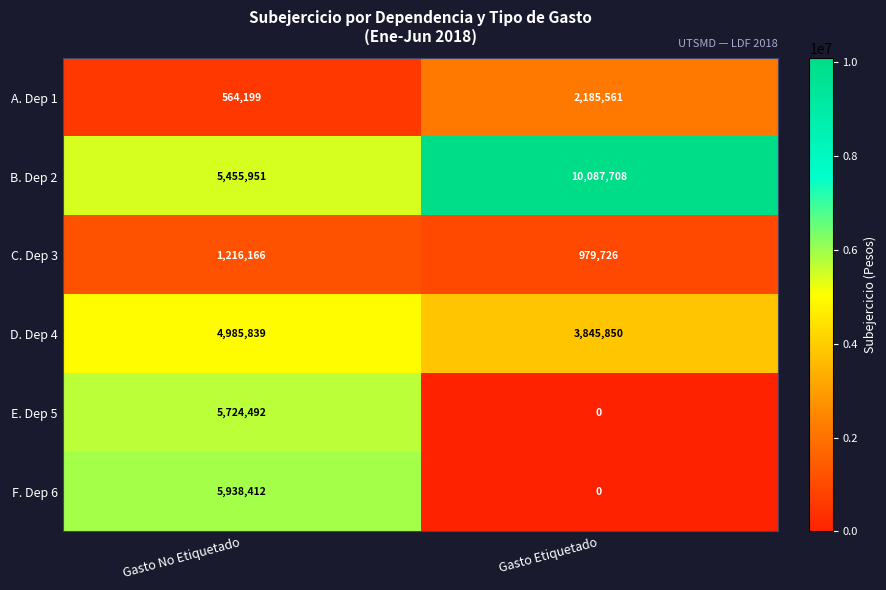

What is the sum of all F. Dep 6 values?

5938412